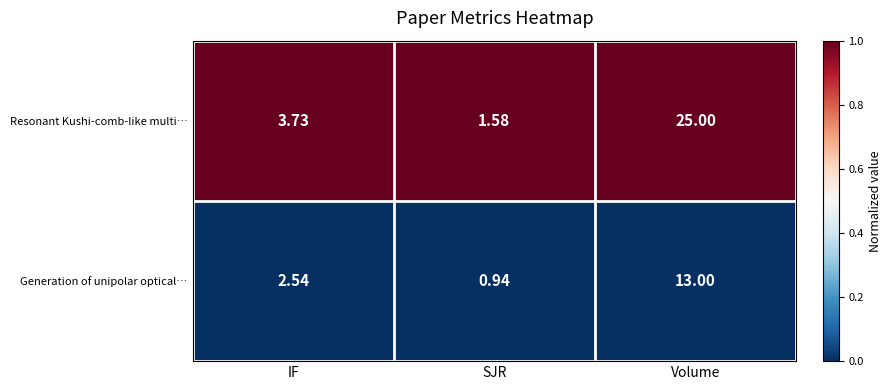

Rank the series by their average value, from highest to lowest.

Resonant Kushi-comb-like multi…, Generation of unipolar optical…